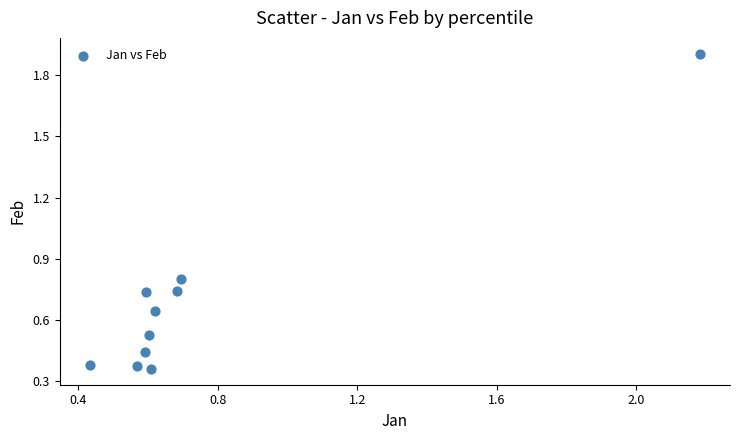

What is the range of X values (max minus min)?

1.7